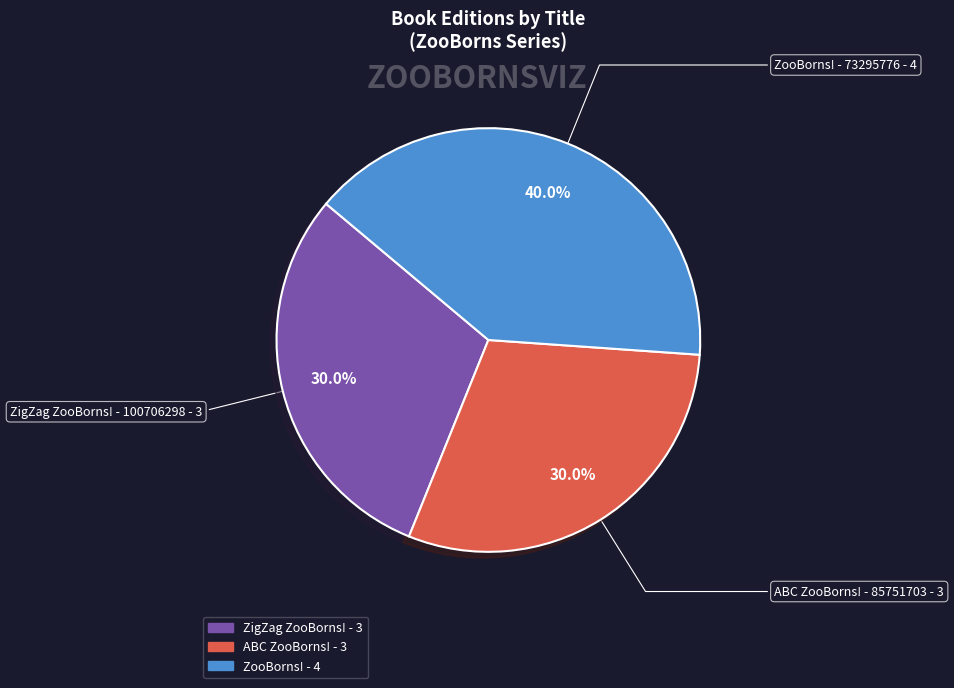

Is there a majority slice in this chart?

No